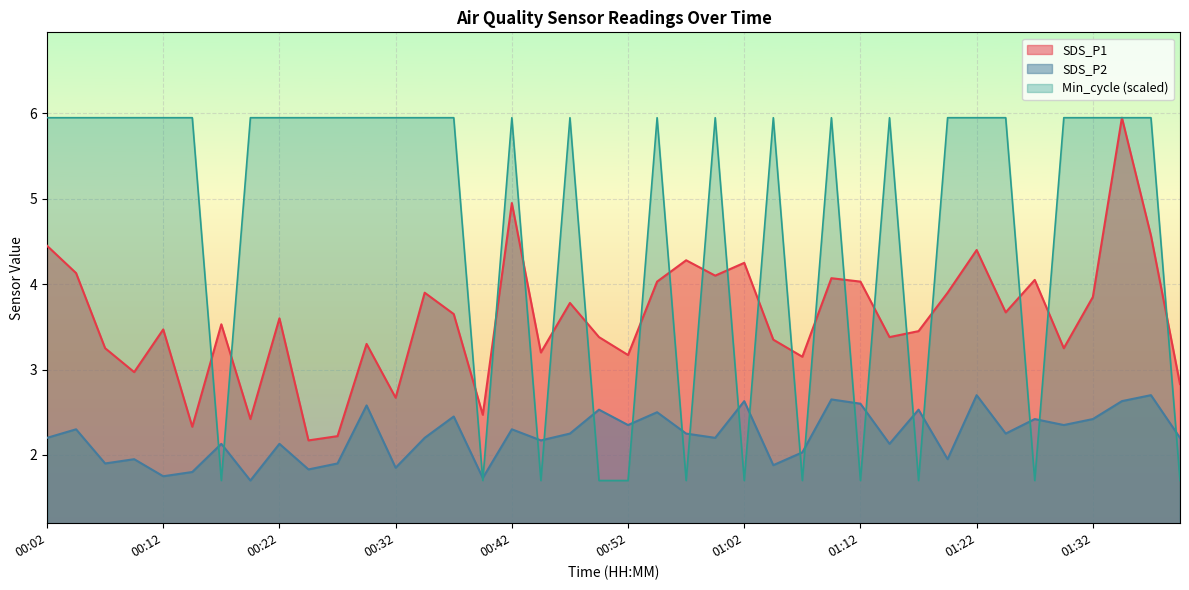

Is it true that SDS_P1 equals 3.2 at 00:44?

True